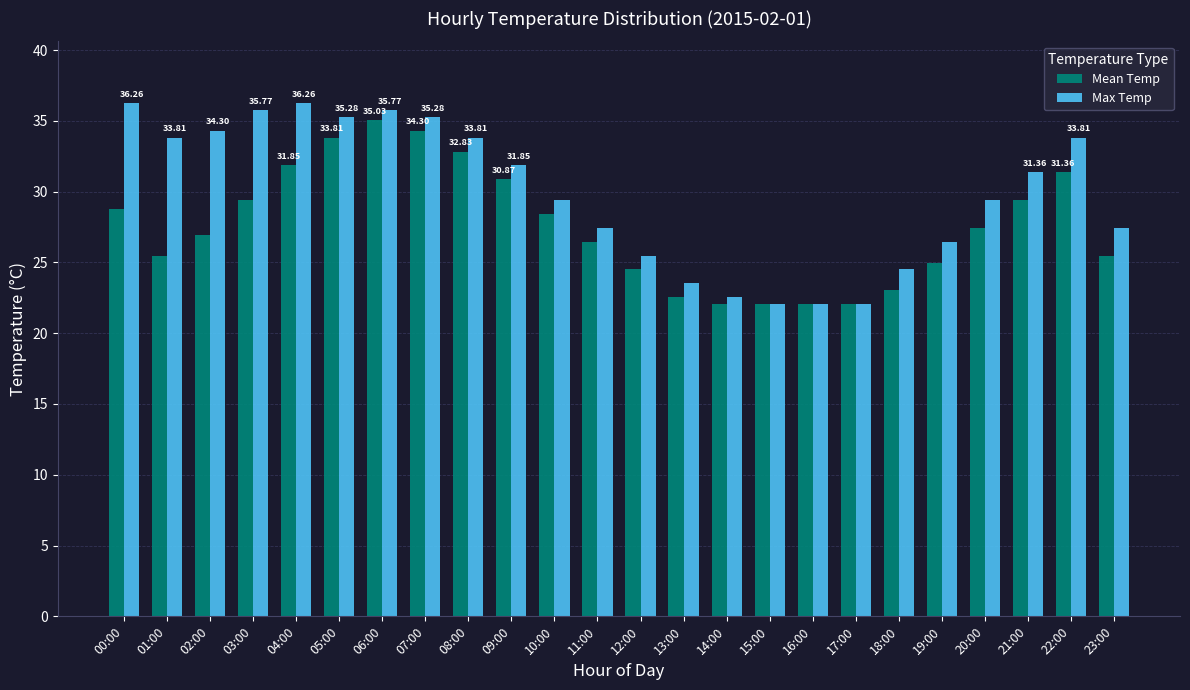

What is the label of the 14th bar from the right?

10:00